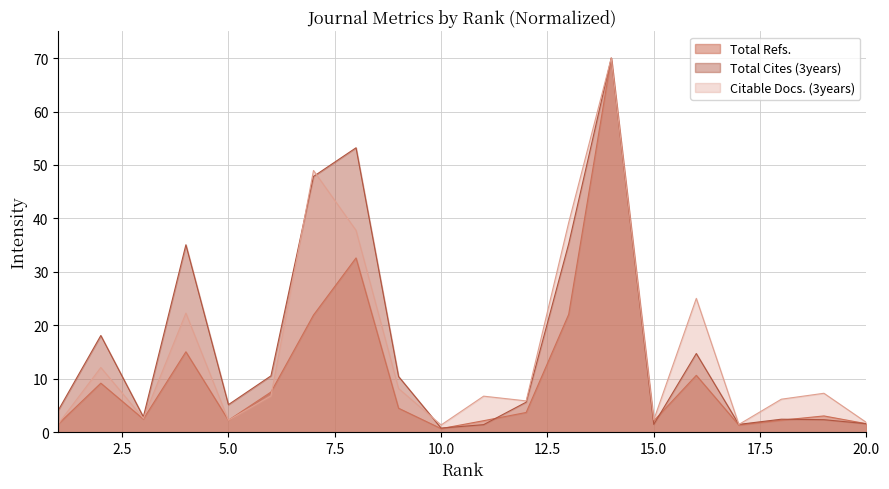

In Total Cites (3years), how many points are higher than both neighbors (excluding endpoints)?

6